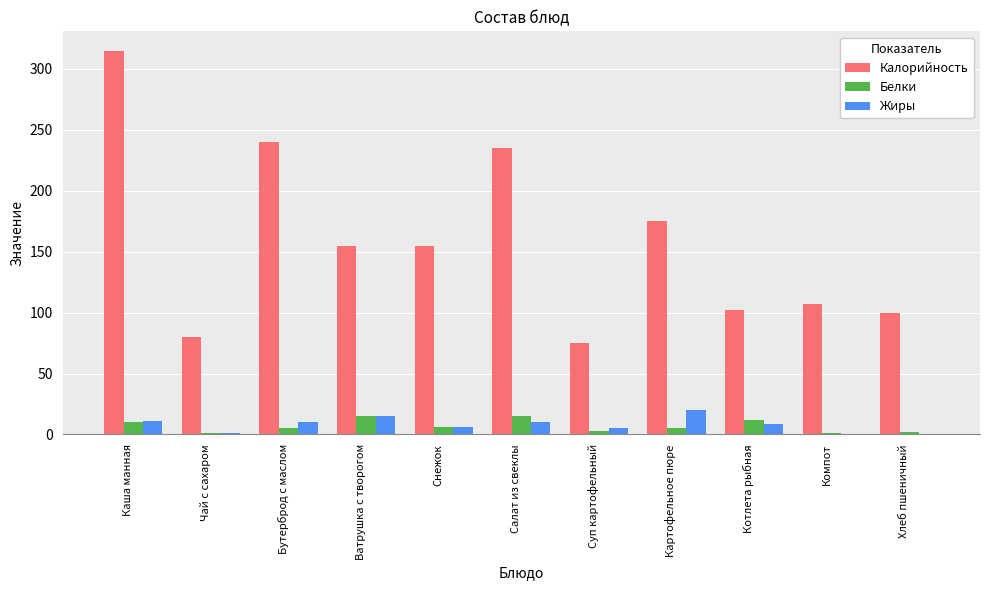

True or false: Калорийность has a value of 155.0 at Снежок.

True